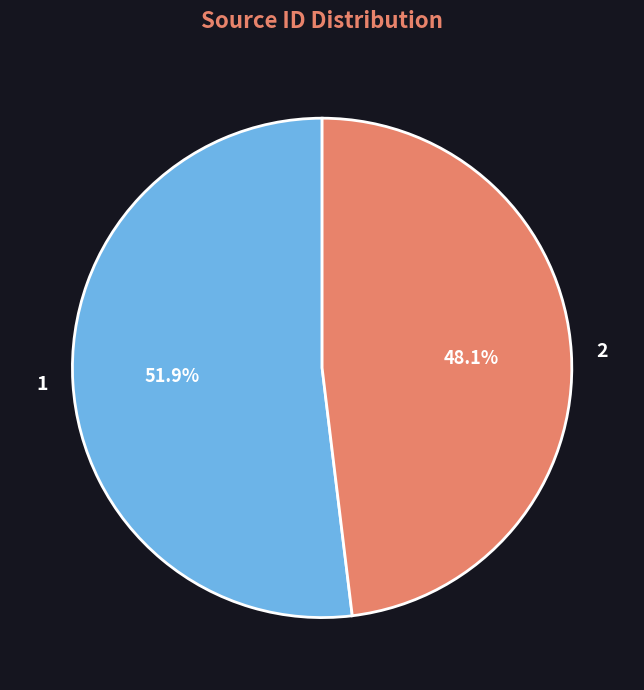

How many slices are in this pie chart?

2